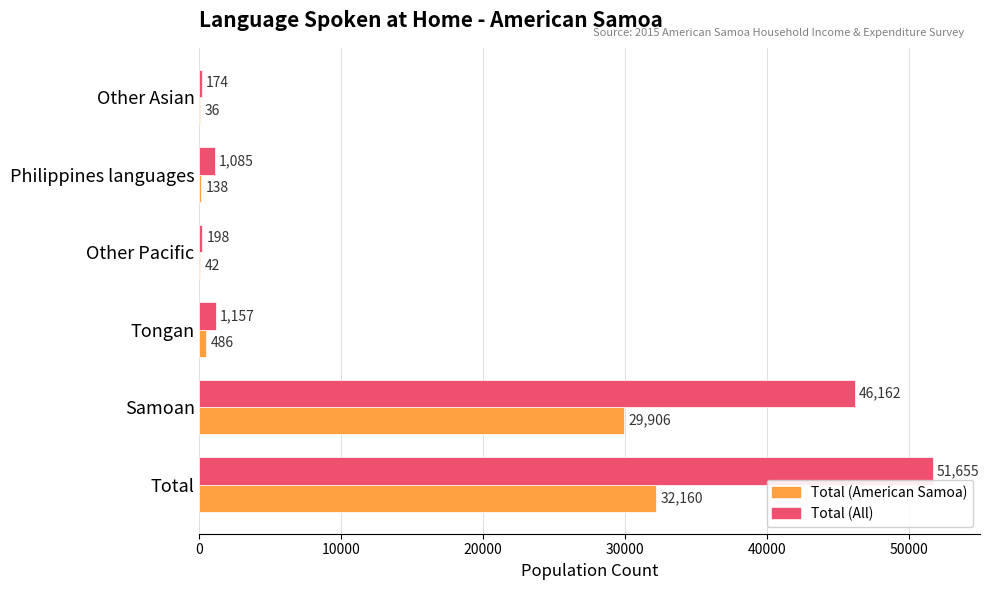

What is the sum of all Total (American Samoa) values?

62768